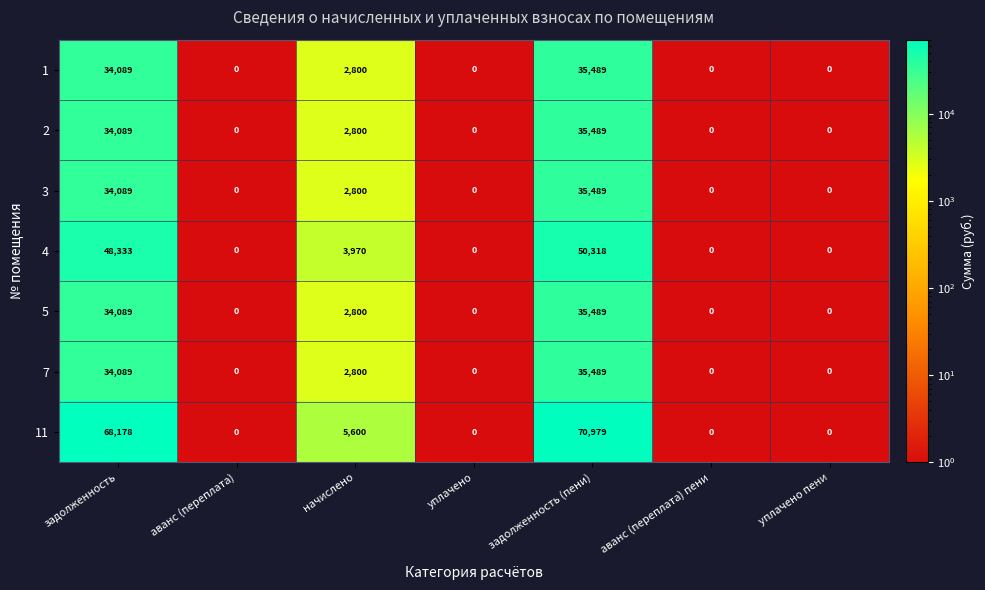

What is the approximate value of 4 at начислено, to the nearest 10?

3970